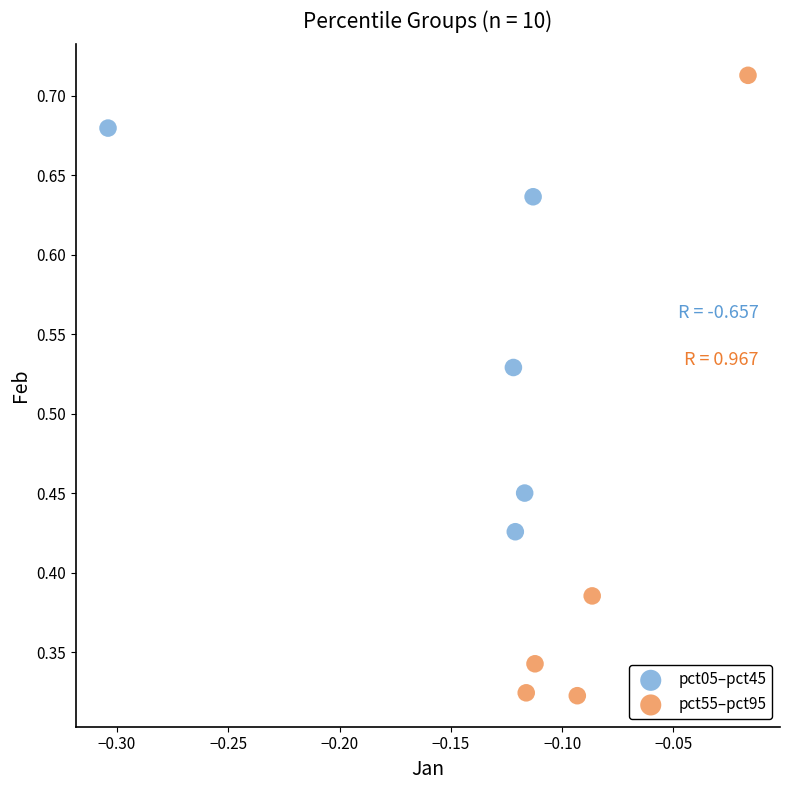

Which series reaches the minimum Y coordinate?

pct55–pct95